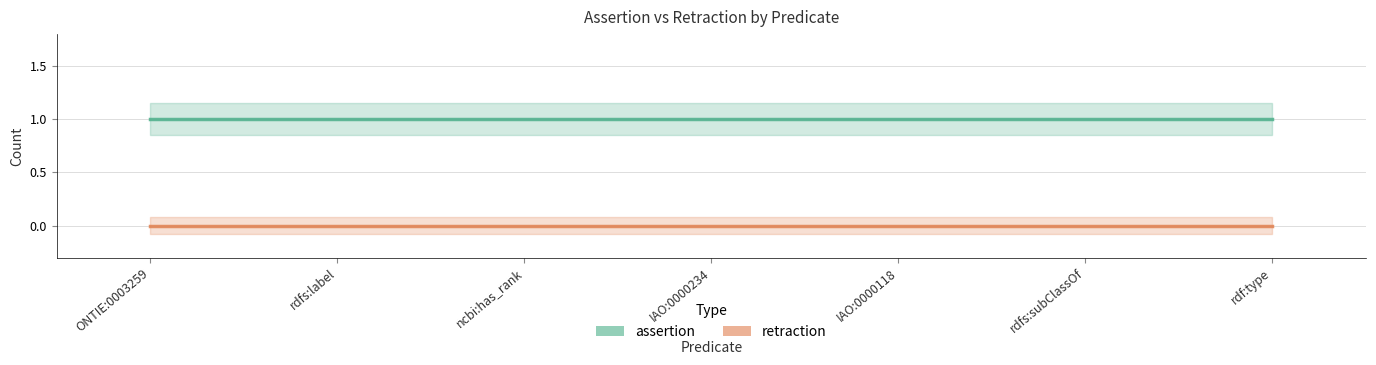

What position from the left is rdfs:subClassOf?

6